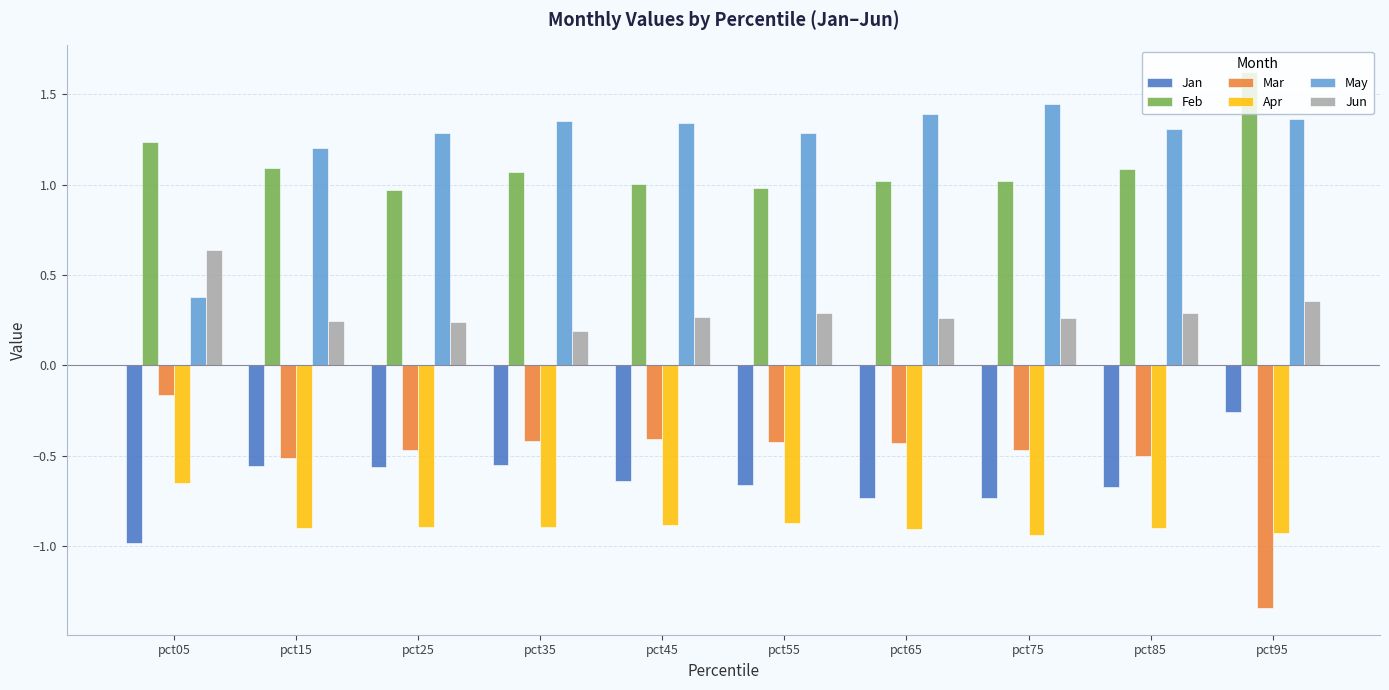

The May series shows 0.5 at pct35. True or false?

False